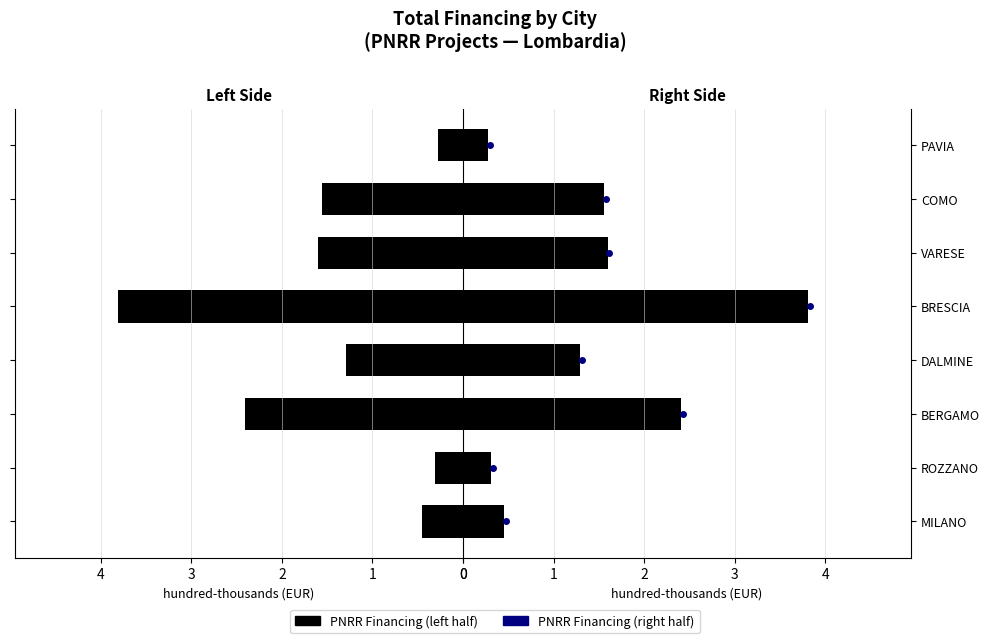

True or false: PNRR (right) has a value of 2.1 at COMO.

False